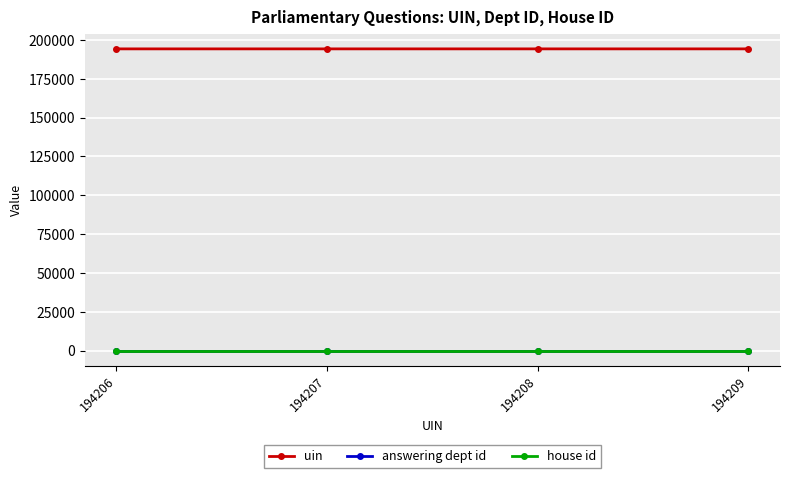

True or false: answering dept id and house id cross at least once.

False